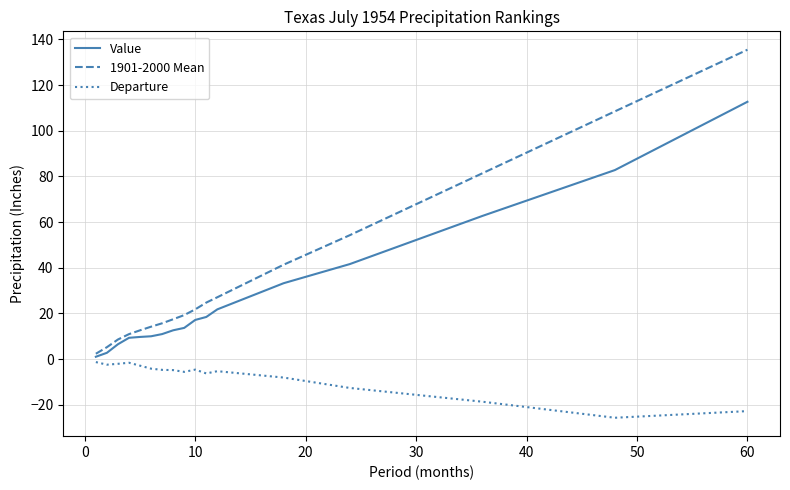

What is the minimum value for Departure?

-25.7